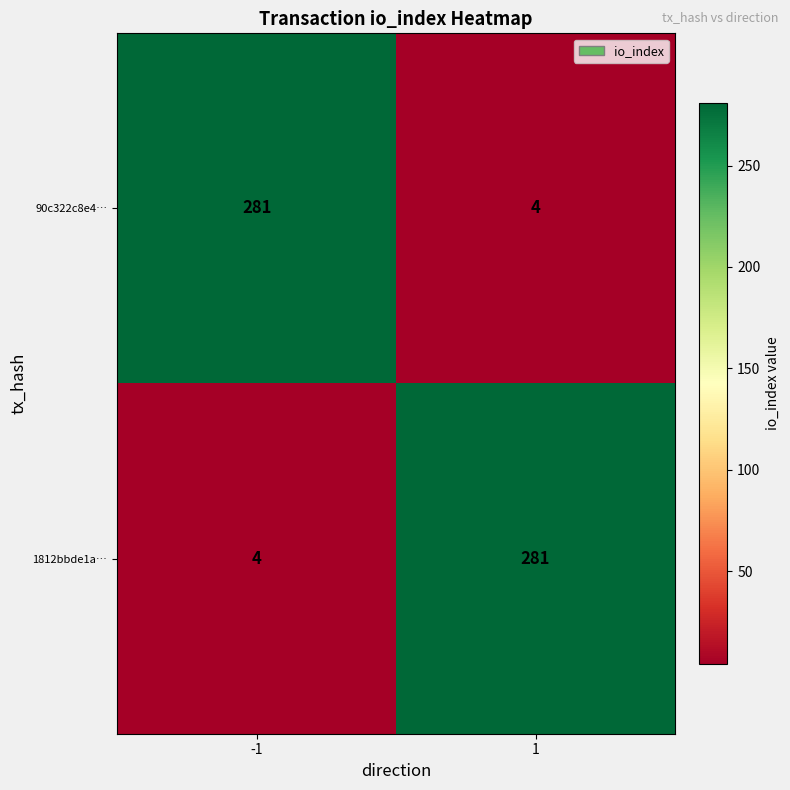

Is the value of 90c322c8e4… at 1 greater than the value of 1812bbde1a… at 1?

No